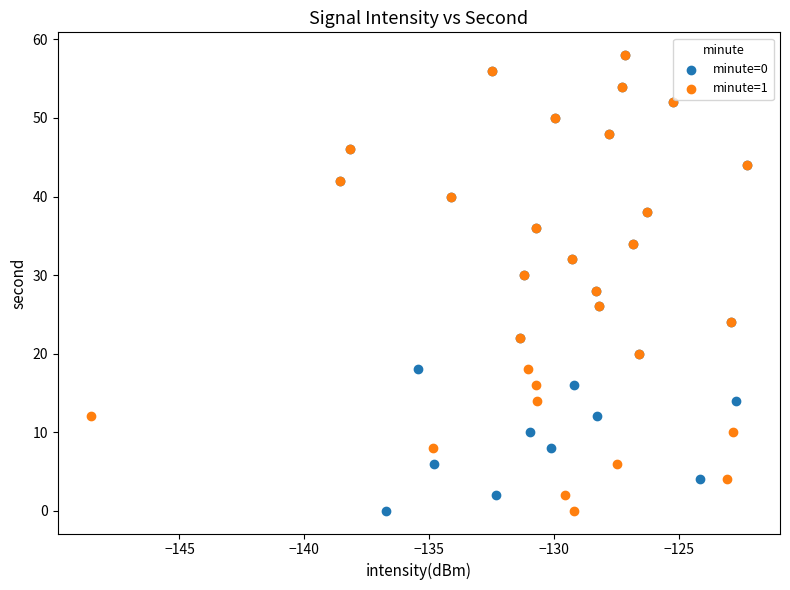

What are all the series names shown in the legend?

minute=0, minute=1